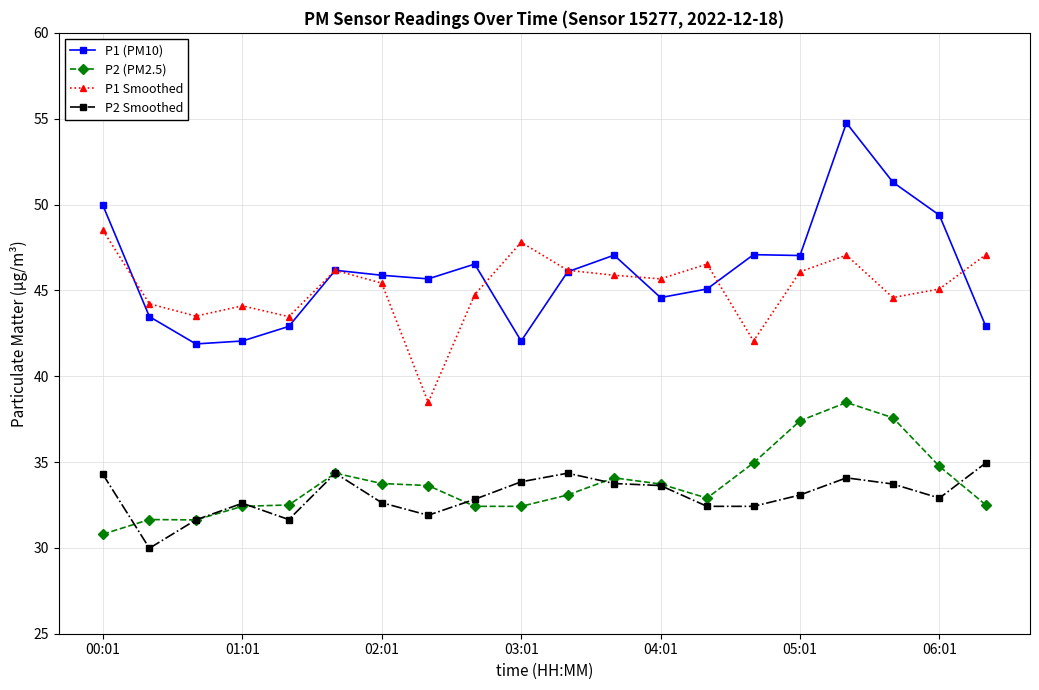

What is the value of the P1 Smoothed point at the 18th from the left?

44.6